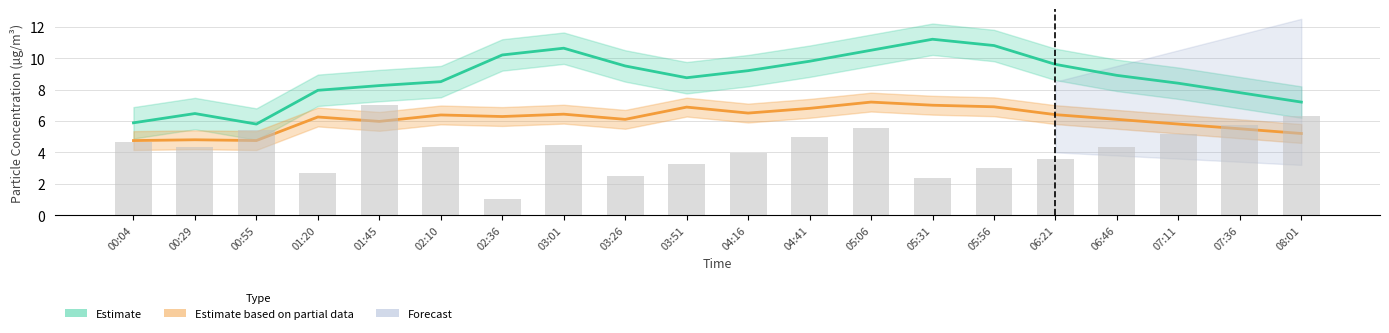

How many groups of bars are there?

20